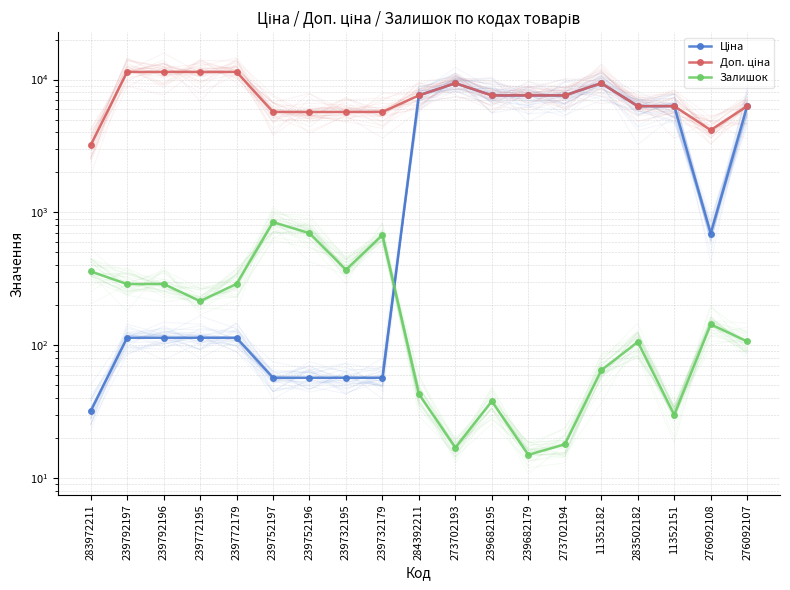

What is the spread (max minus min) of values at 239772195?

11295.9